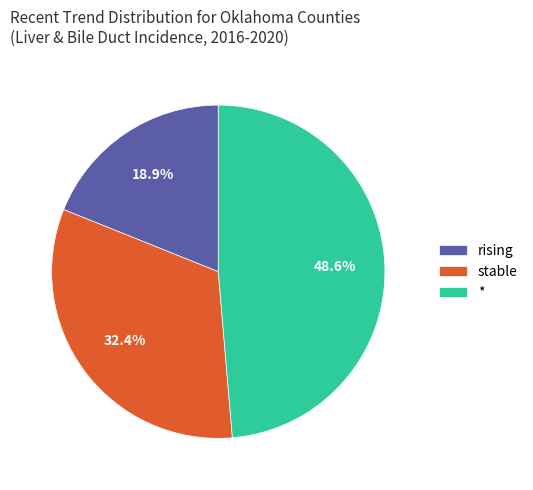

Does stable account for over 50% of the chart?

No